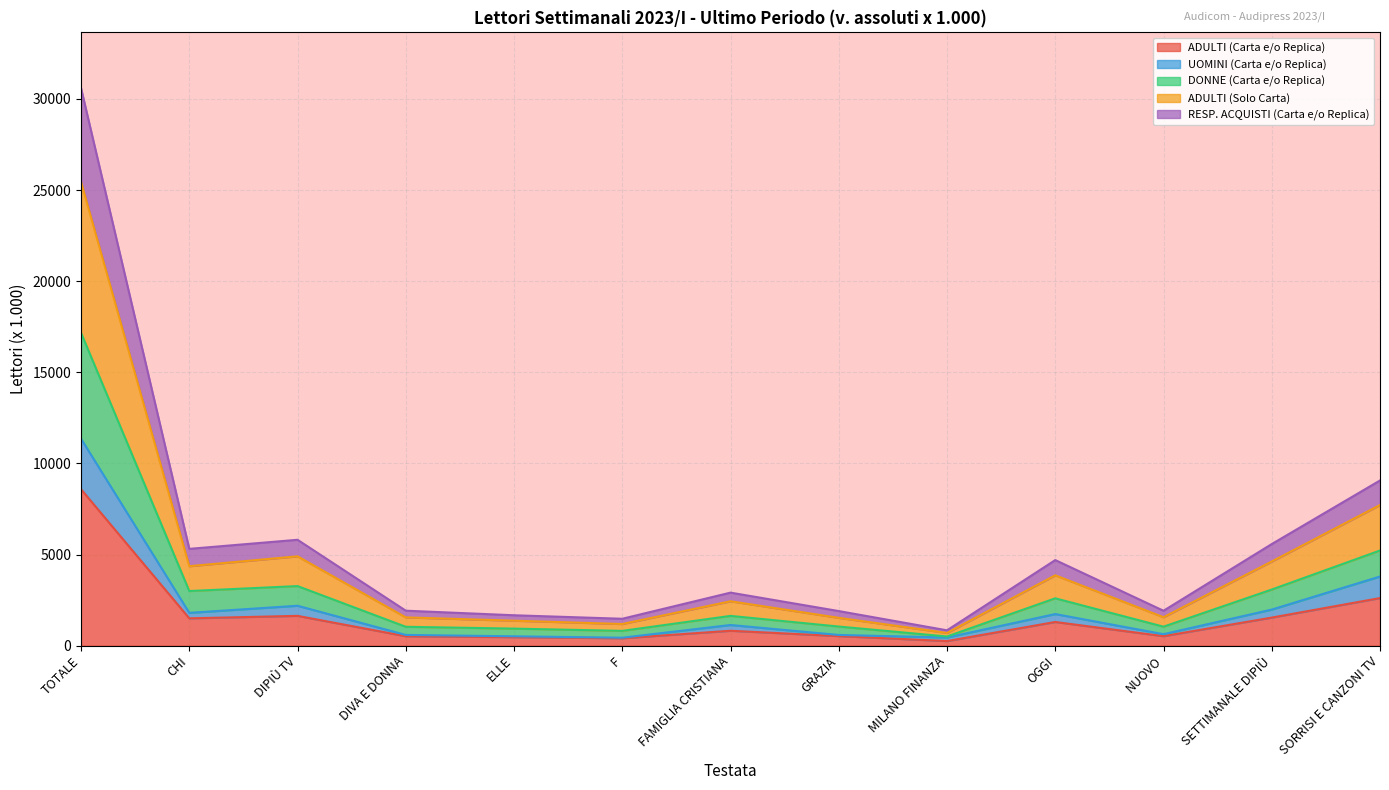

Which category has the highest value across all series?

TOTALE